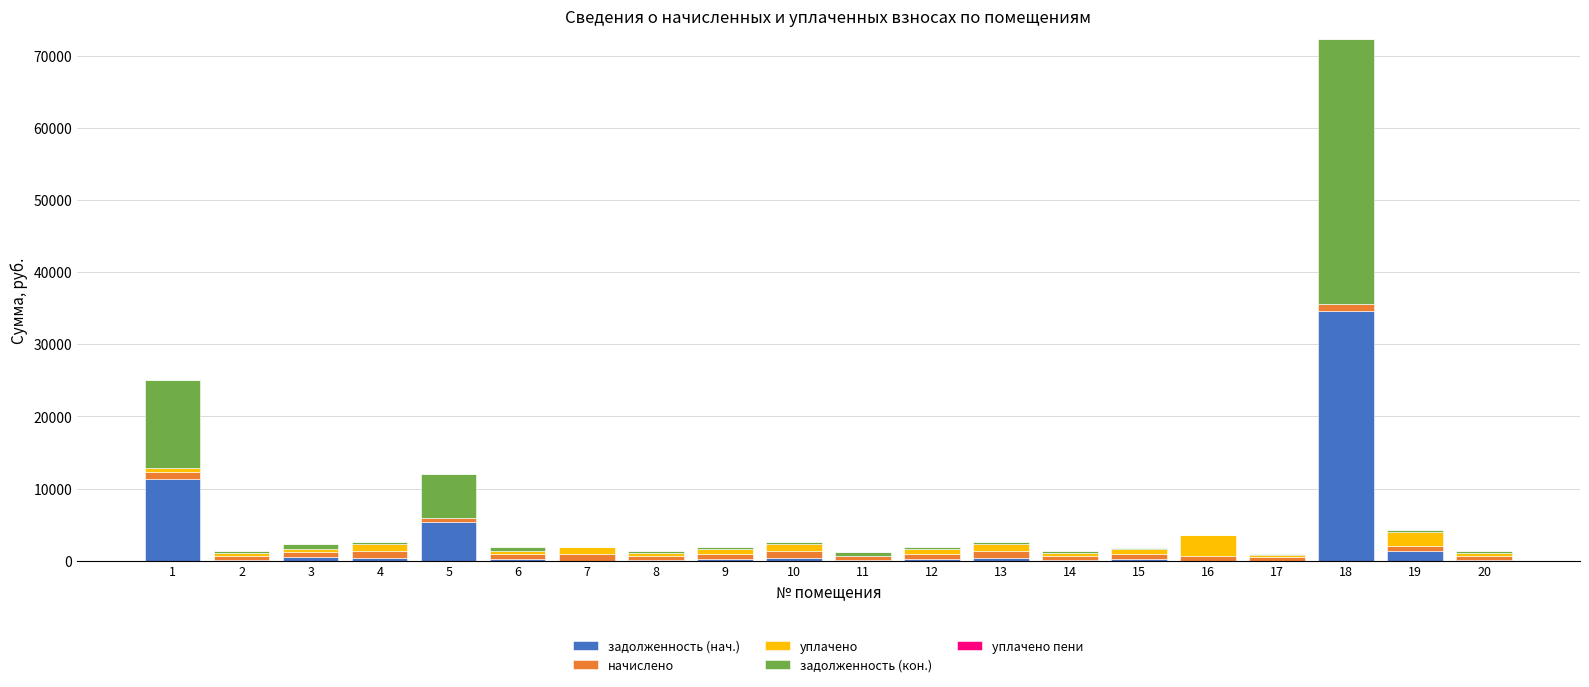

Is it true that задолженность (нач.) equals 15991.7 at 18?

False